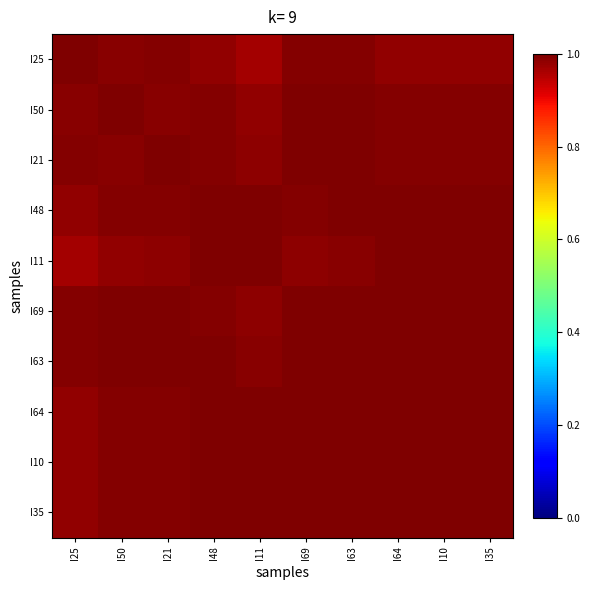

What is the smallest value displayed?

1.0